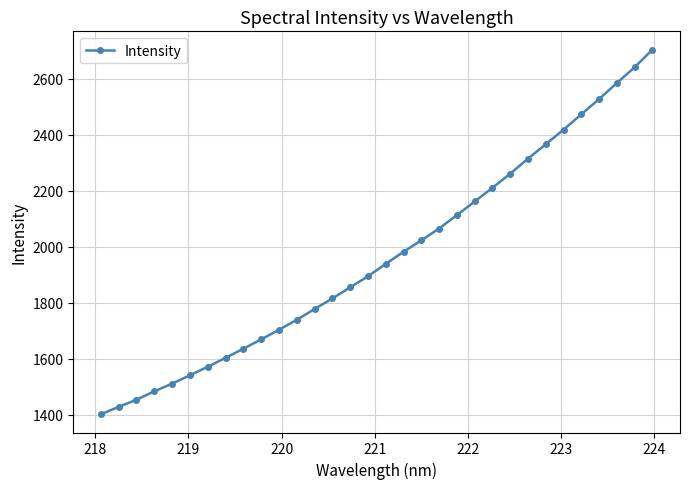

What is the value of the 14th point from the left?

1815.4